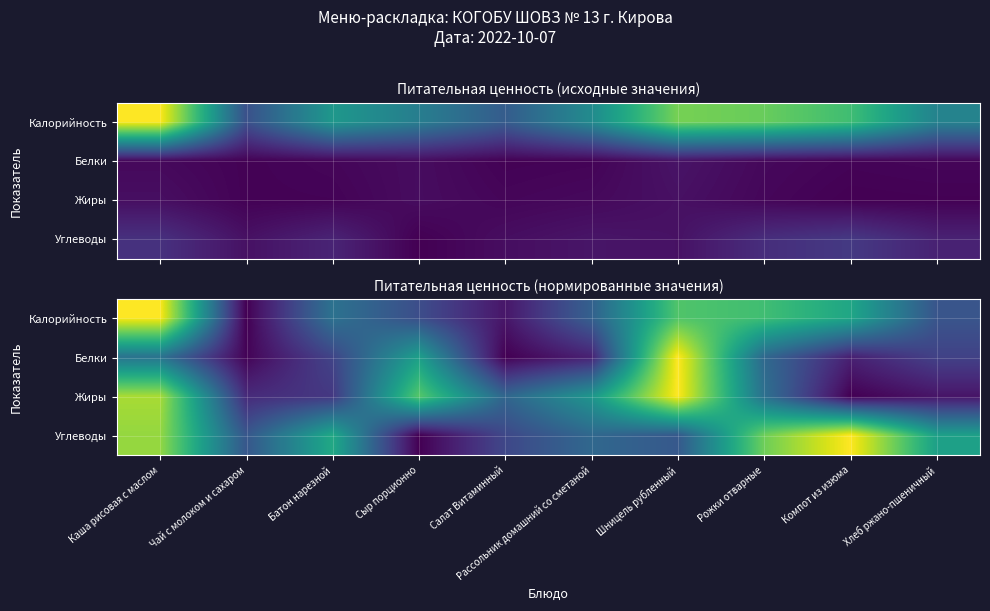

The Жиры series shows 0.3 at Салат Витаминный. True or false?

True